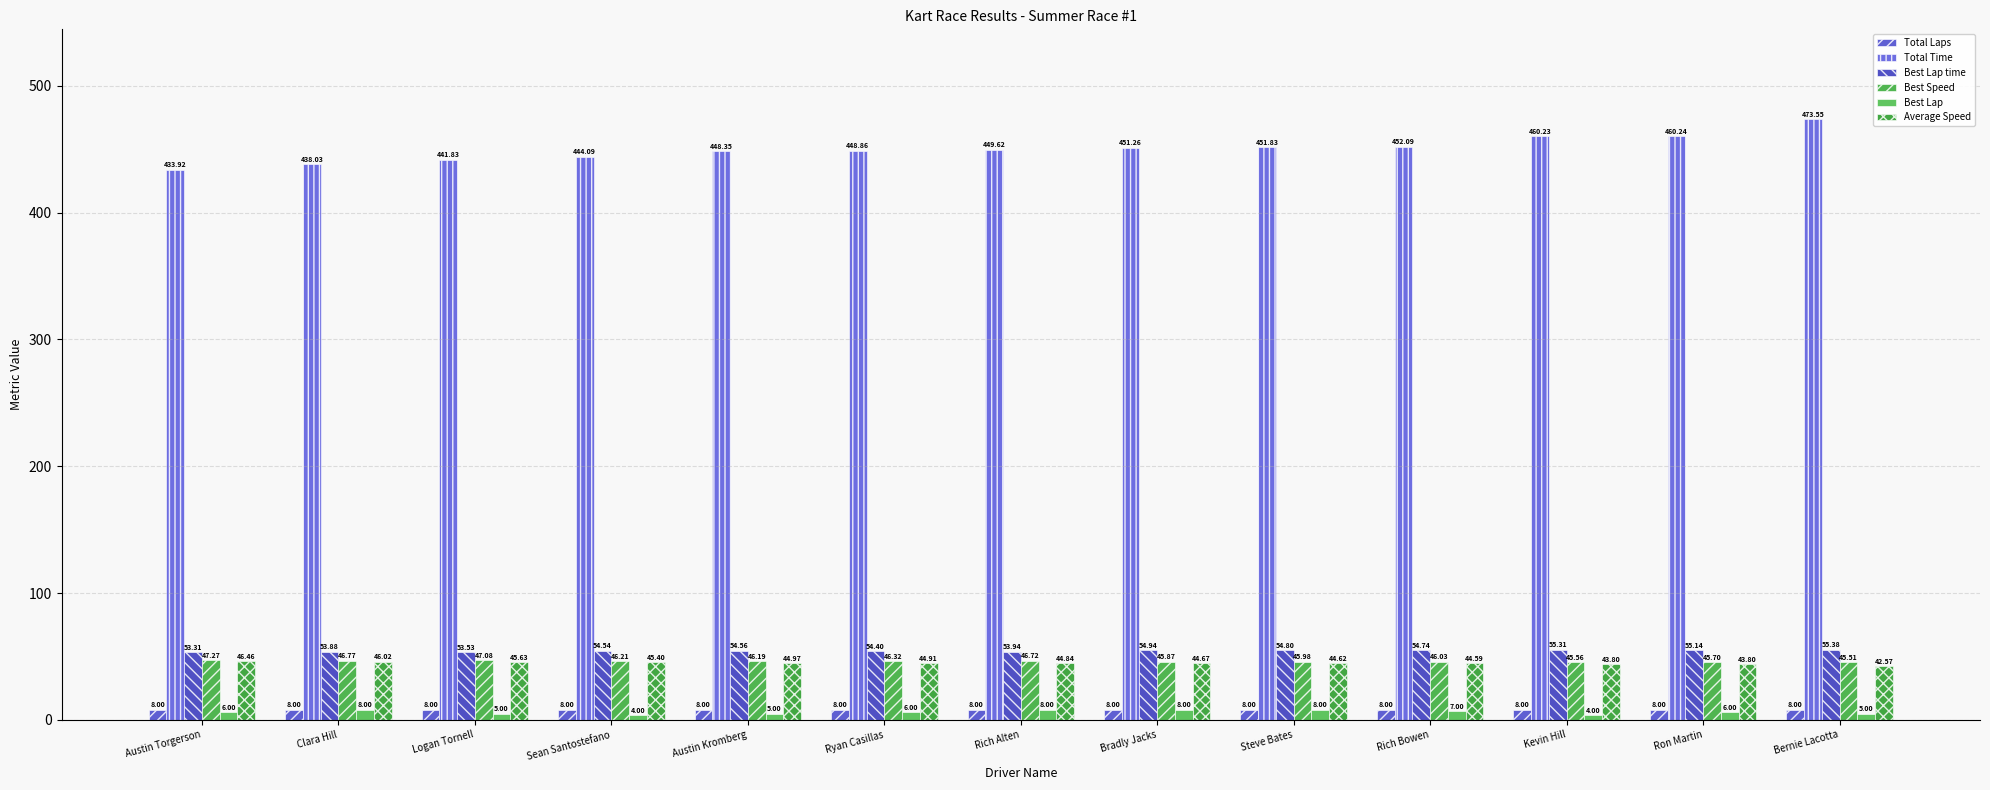

Which series changed the most between Steve Bates and Bernie Lacotta?

Total Time